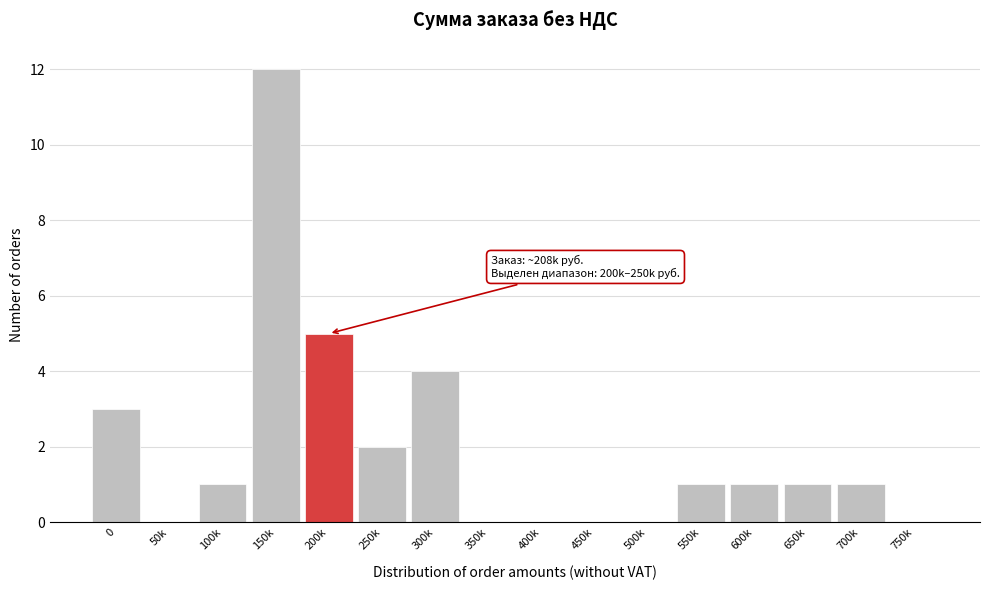

Reading right to left, transcribe all the data shown in this chart.

750k=0	700k=1	650k=1	600k=1	550k=1	500k=0	450k=0	400k=0	350k=0	300k=4	250k=2	200k=5	150k=12	100k=1	50k=0	0=3